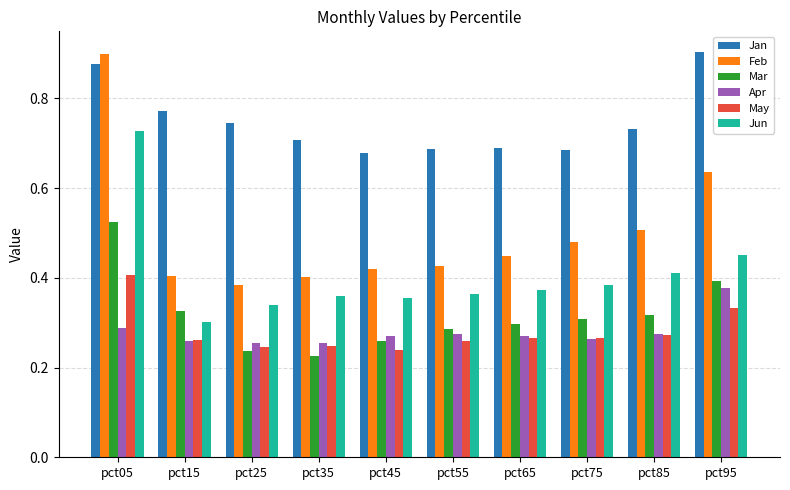

The value of May at pct45 is 0.4. True or false?

False